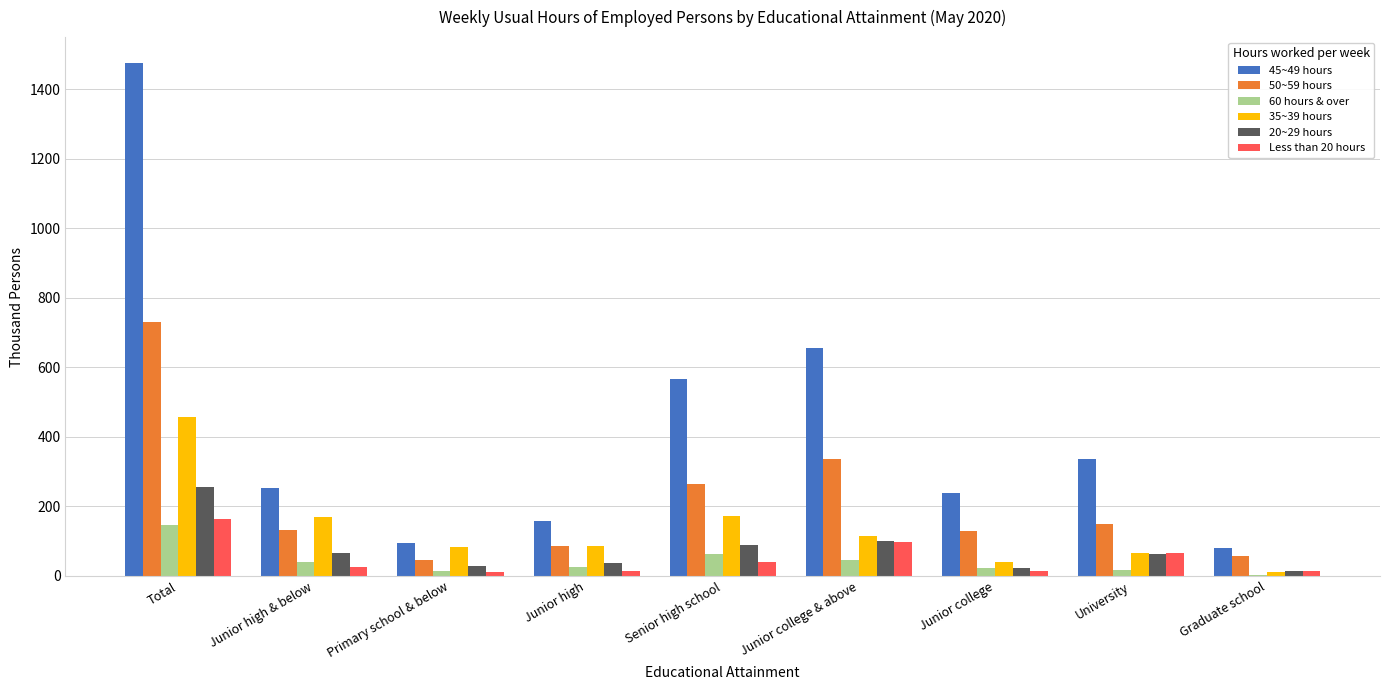

What is the sum of all 45~49 hours values?

3861